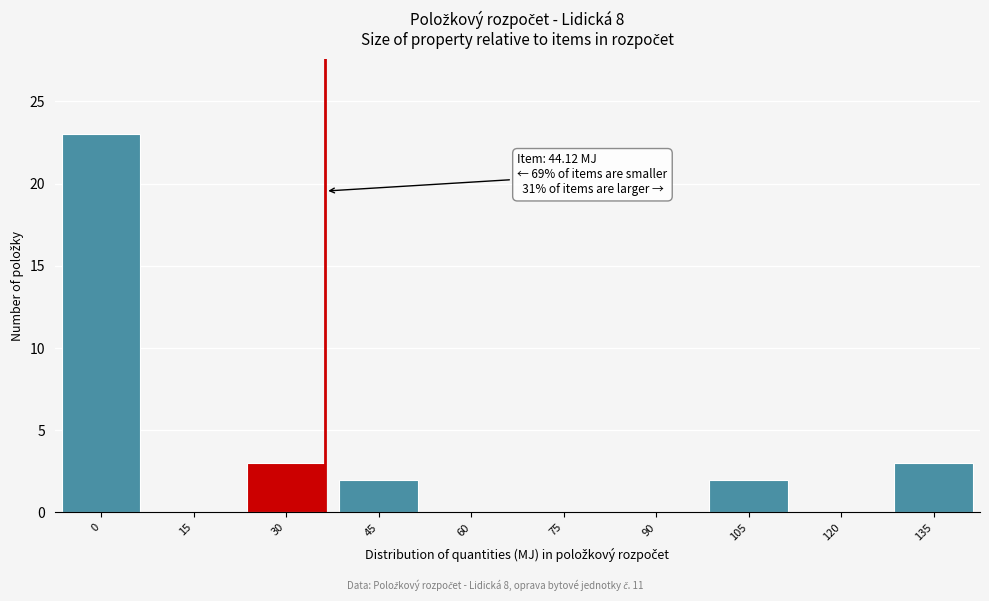

Reading right to left, list all the values displayed in this chart.

135=3	120=0	105=2	90=0	75=0	60=0	45=2	30=3	15=0	0=23